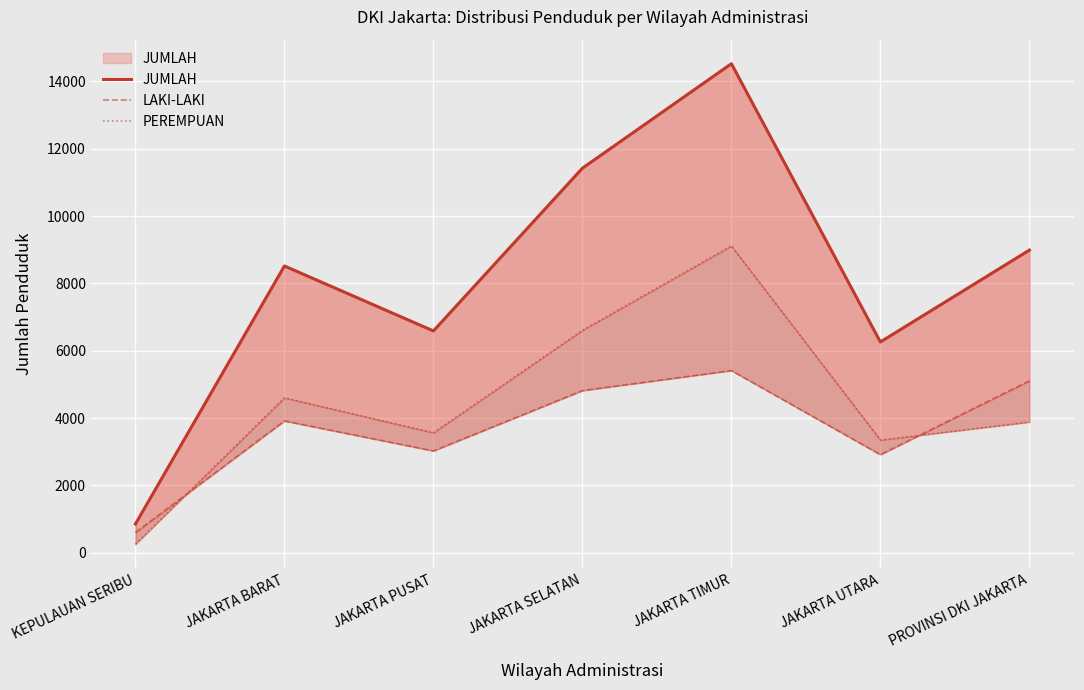

How many data points in LAKI-LAKI are above 3914?

3